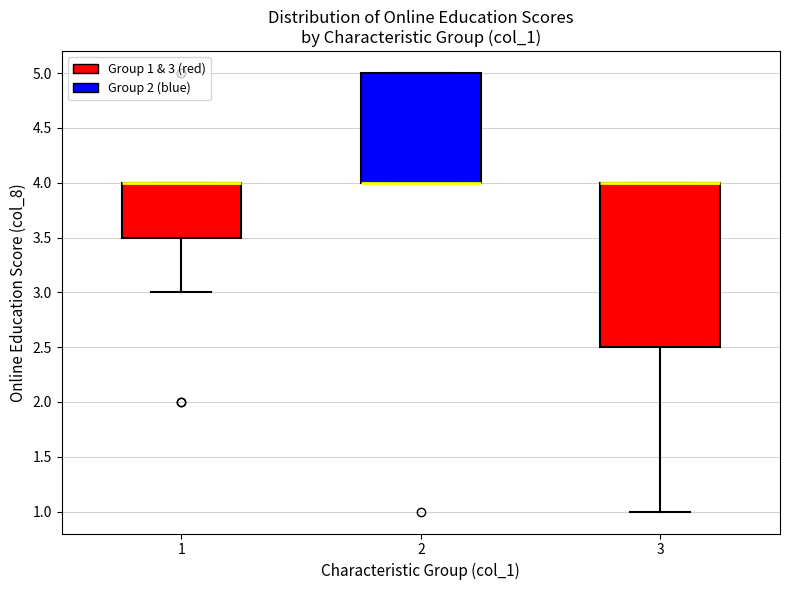

Where is the upper edge of the box at x = 3 on the y-axis? The values are not printed on the chart, so give them approximately, as read against the axis.

4.0